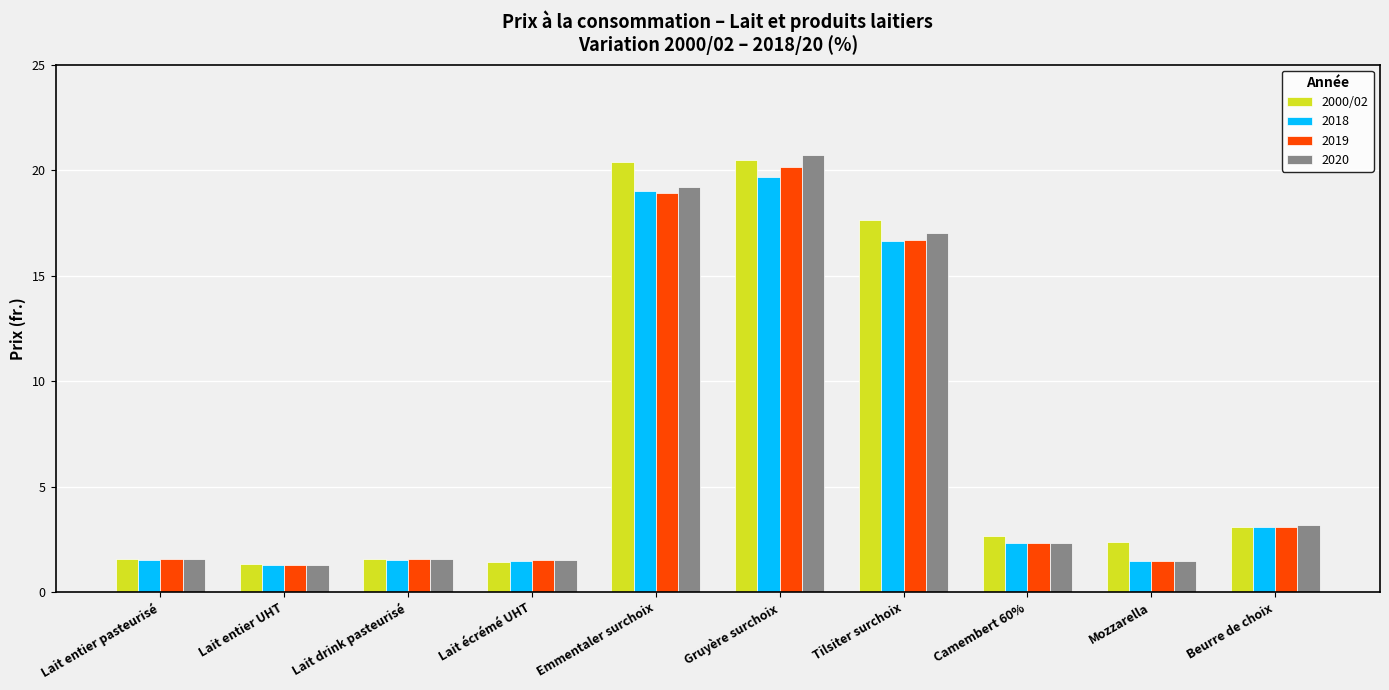

What is the average value of the 2000/02 series?

7.2